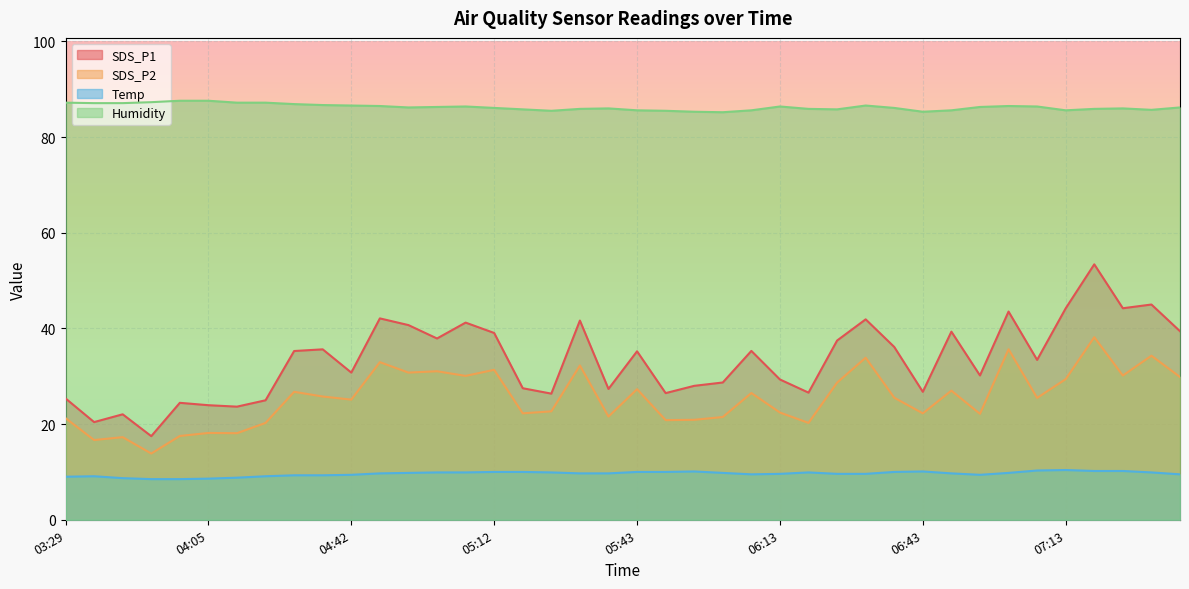

At 04:42, list the series in order from smallest to largest.

Temp, SDS_P2, SDS_P1, Humidity